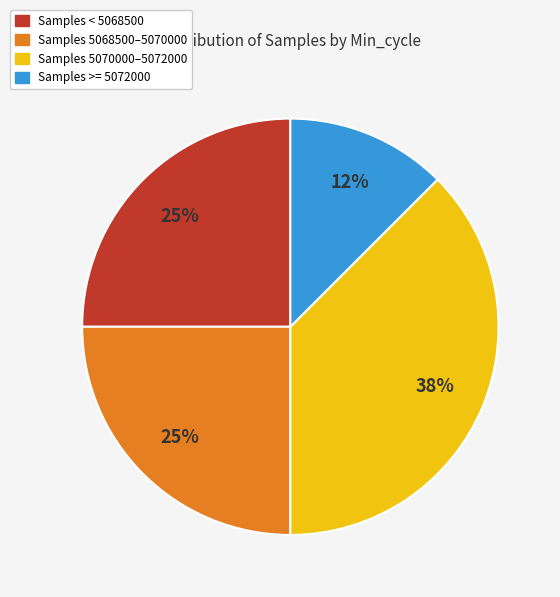

Is it true that Samples 5068500–5070000 is 25% of the pie?

True